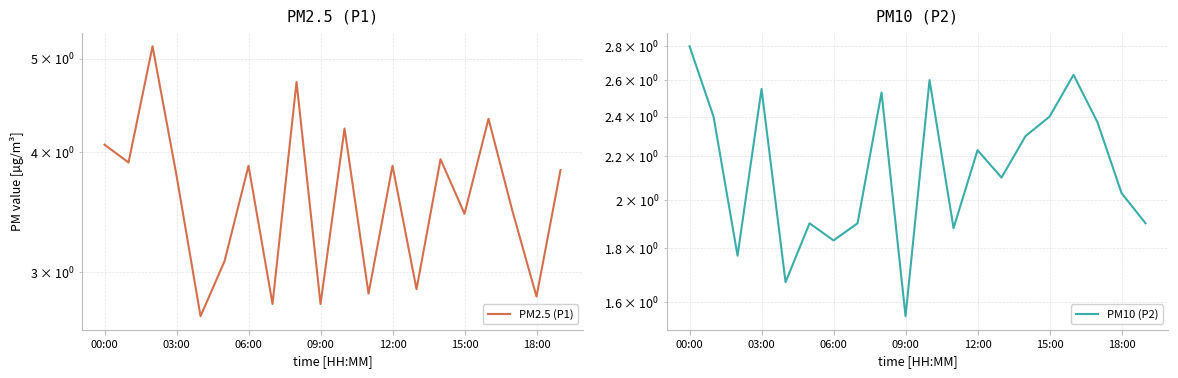

What is the difference between the PM10 (P2) values at 00:00 and 12:00?

0.6